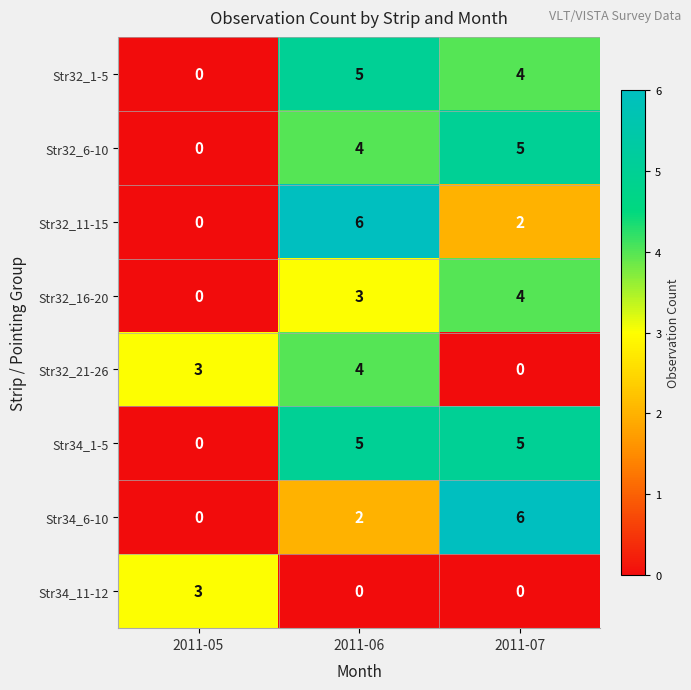

Reading right to left, transcribe all the data shown in this chart.

Str32_1-5: 2011-07=4	2011-06=5	2011-05=0
Str32_6-10: 2011-07=5	2011-06=4	2011-05=0
Str32_11-15: 2011-07=2	2011-06=6	2011-05=0
Str32_16-20: 2011-07=4	2011-06=3	2011-05=0
Str32_21-26: 2011-07=0	2011-06=4	2011-05=3
Str34_1-5: 2011-07=5	2011-06=5	2011-05=0
Str34_6-10: 2011-07=6	2011-06=2	2011-05=0
Str34_11-12: 2011-07=0	2011-06=0	2011-05=3